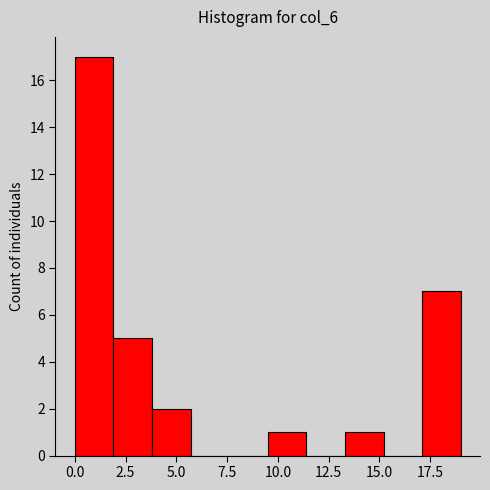

Around what value on the x-axis is the tallest bar? Give the approximate position of its centre, as read against the axis.

1.0